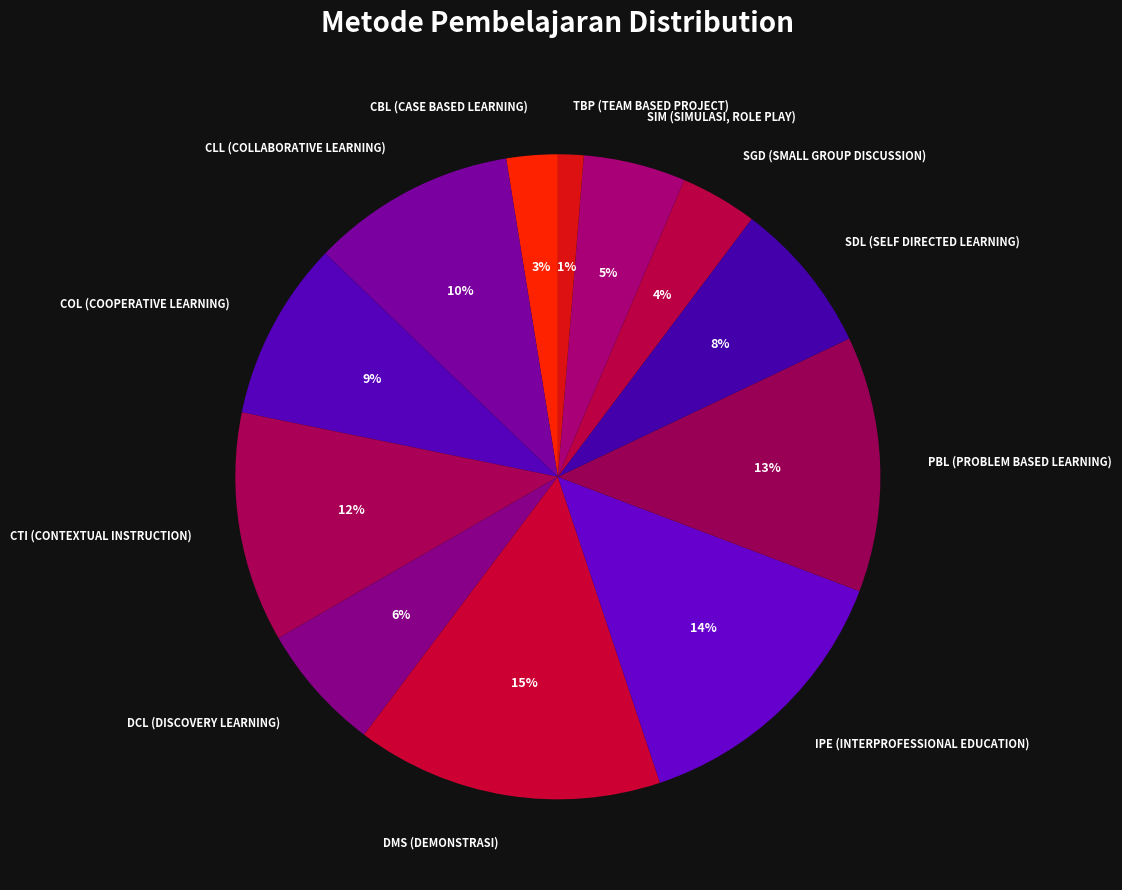

Between PBL (PROBLEM BASED LEARNING) and COL (COOPERATIVE LEARNING), which is larger?

PBL (PROBLEM BASED LEARNING)